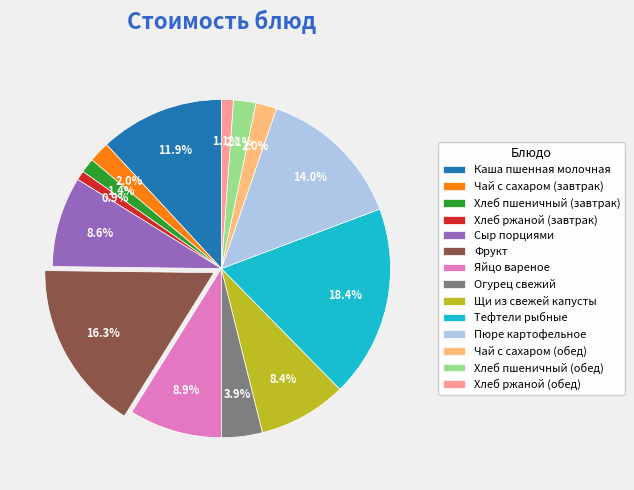

The Тефтели рыбные slice represents 18% of the pie. True or false?

True